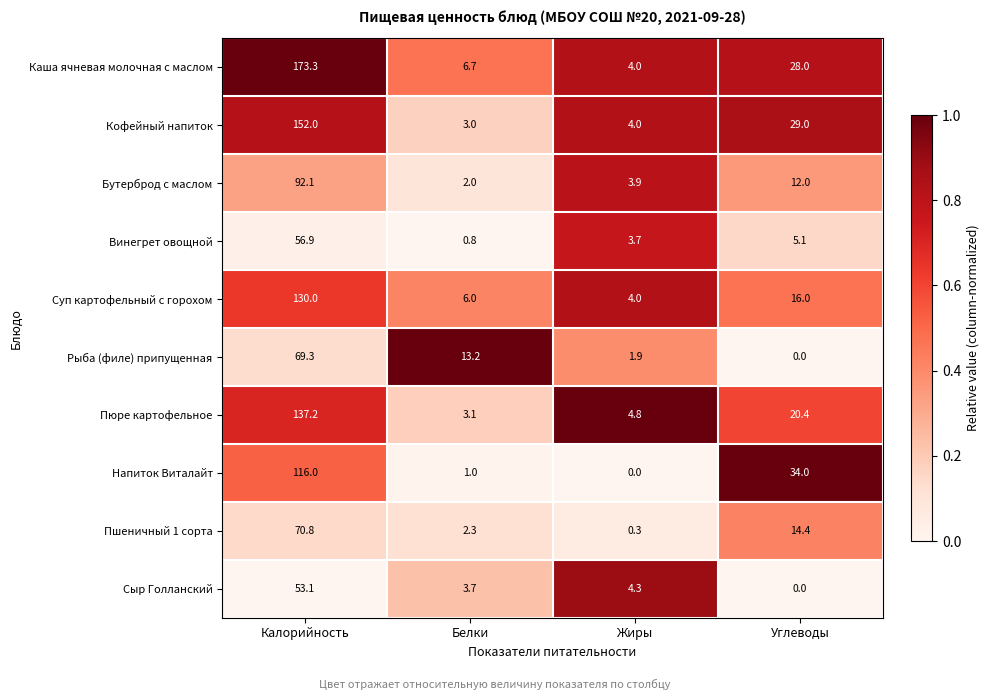

Where is Рыба (филе) припущенная nearest to the value 34?

Белки